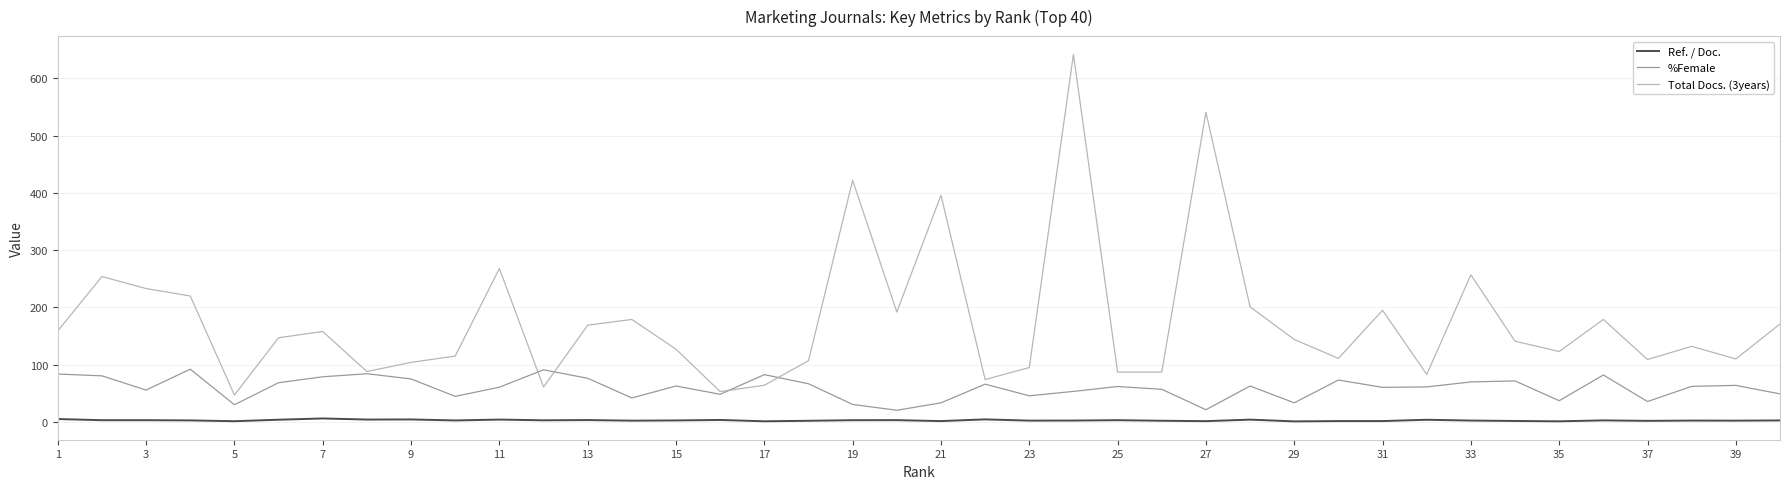

Rank the series by their maximum value, from lowest to highest.

Ref. / Doc., %Female, Total Docs. (3years)